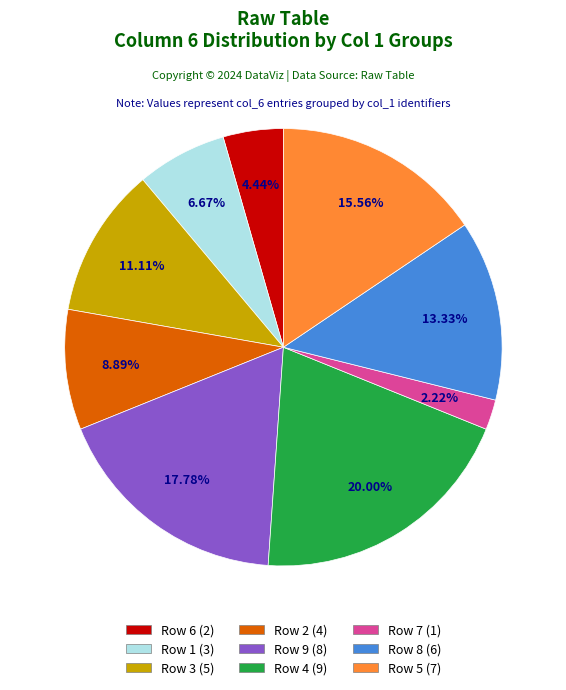

To the nearest percent, what is the average slice percentage?

11%